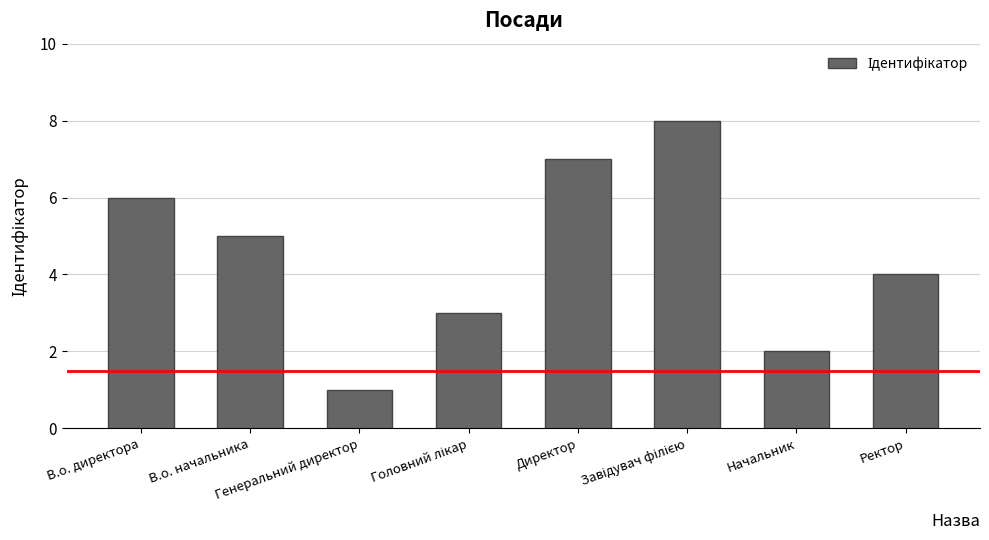

What is the greatest value displayed?

8